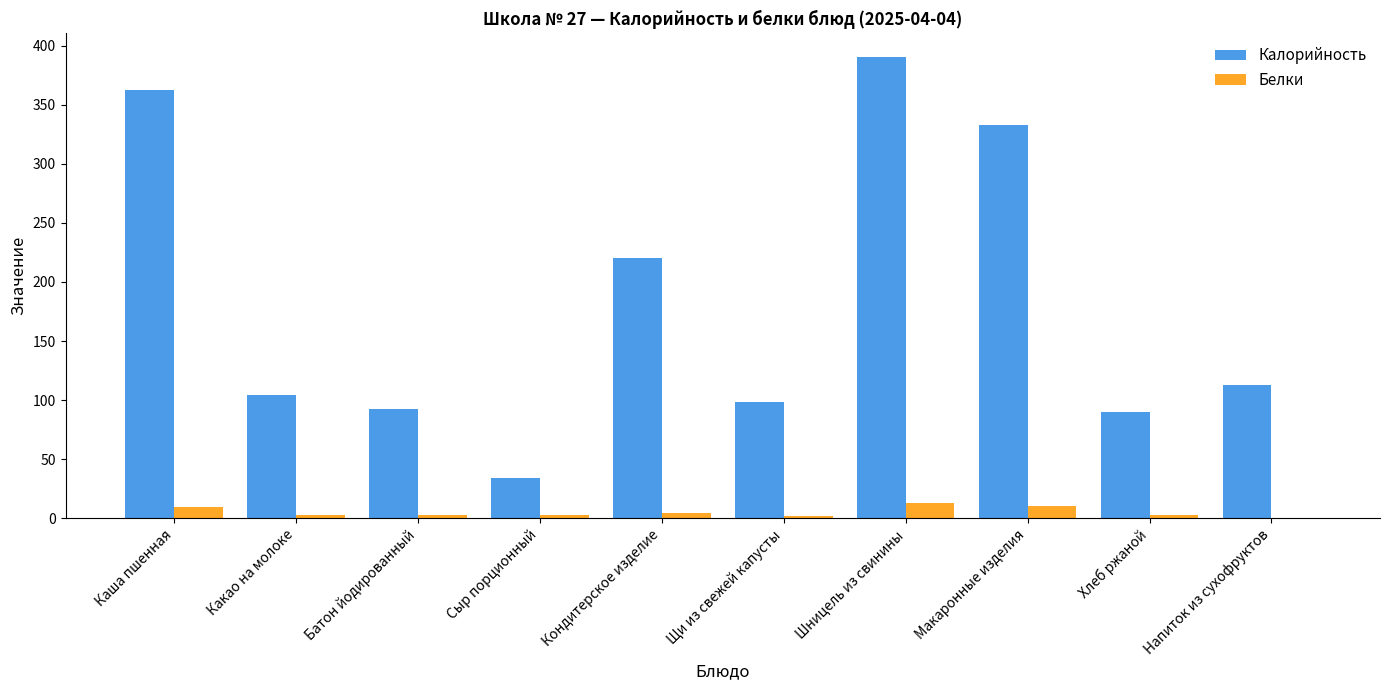

What is the greatest value displayed?

391